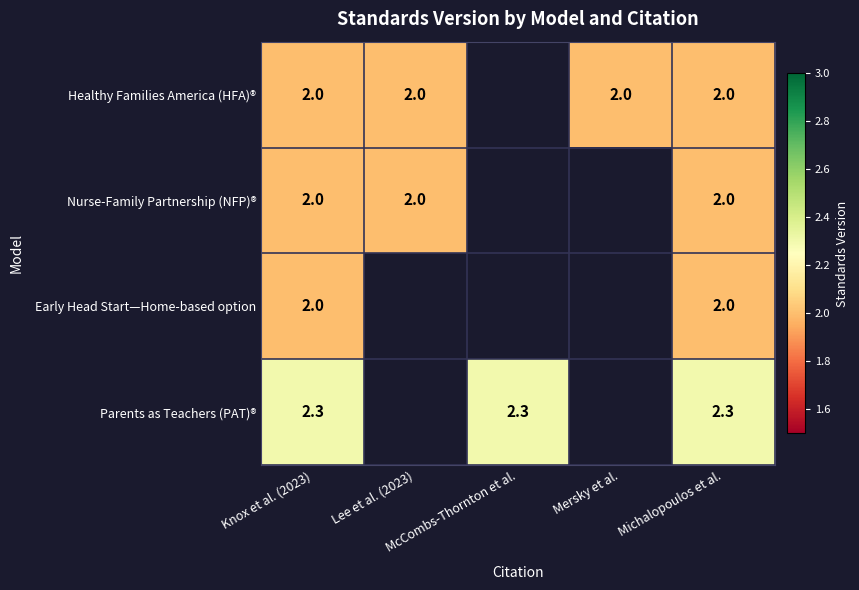

Where is Early Head Start—Home-based option nearest to the value 2?

Knox et al. (2023)